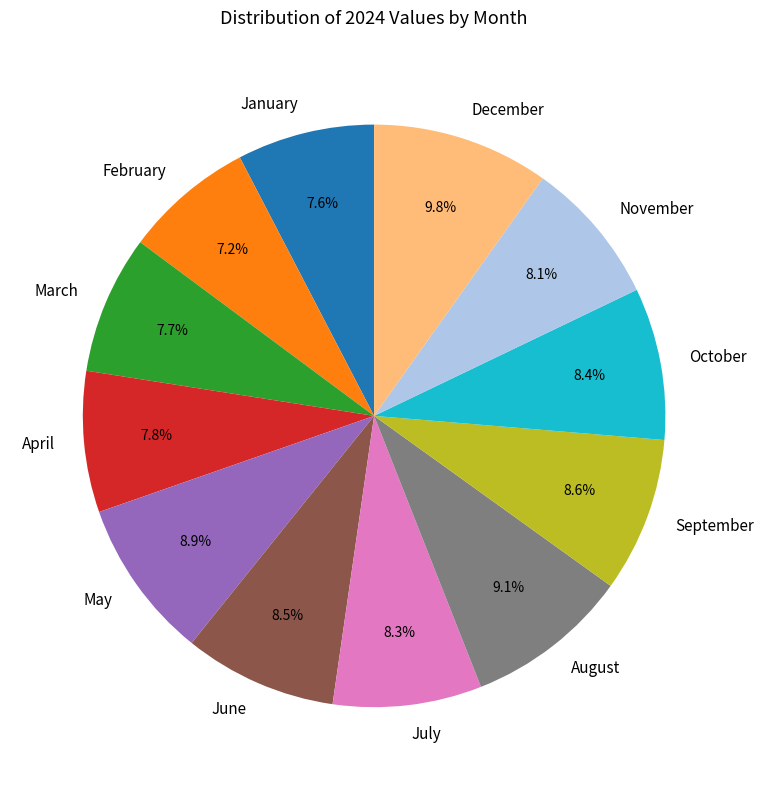

What portion of the pie excludes October?

91.6%